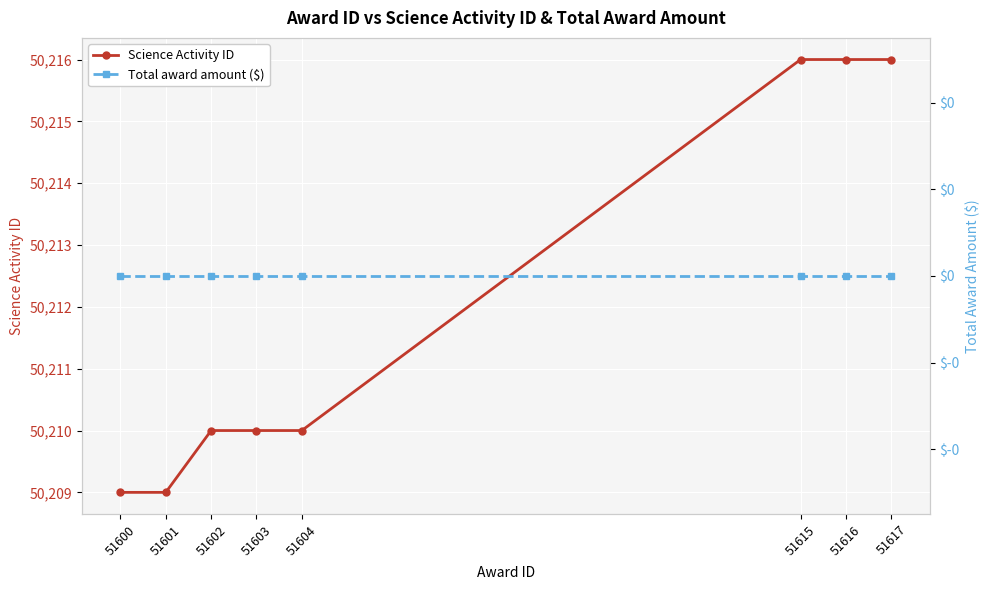

Reading left to right, extract all data points from this chart.

Science Activity ID: 51600=50209	51601=50209	51602=50210	51603=50210	51604=50210	51615=50216	51616=50216	51617=50216
Total award amount ($): 51600=0	51601=0	51602=0	51603=0	51604=0	51615=0	51616=0	51617=0